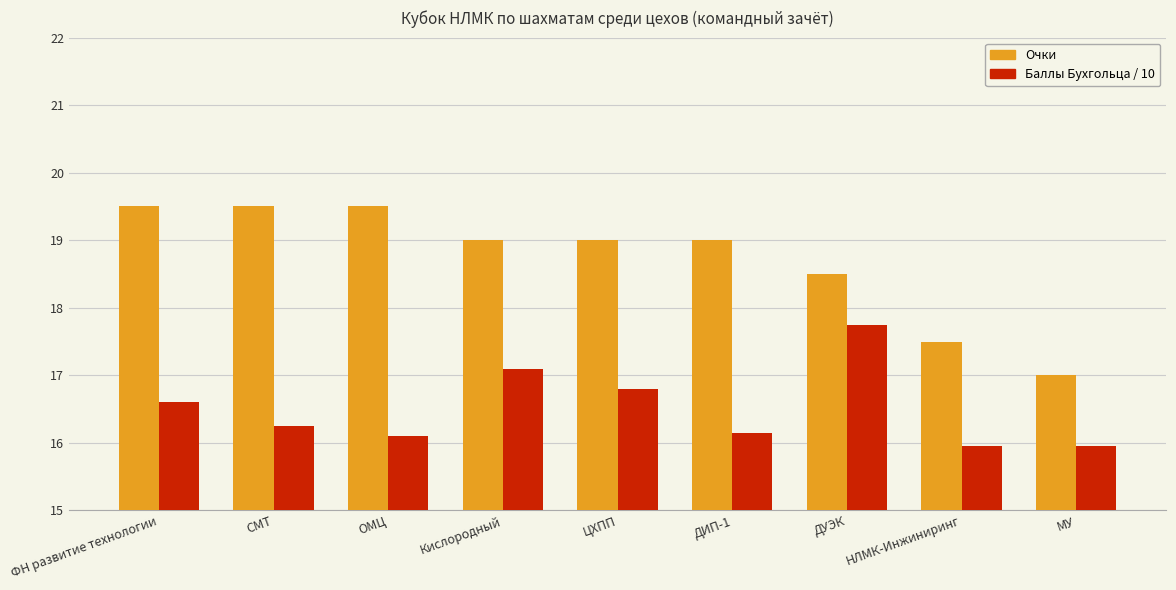

What is the total value across all series at НЛМК-Инжиниринг?

33.5